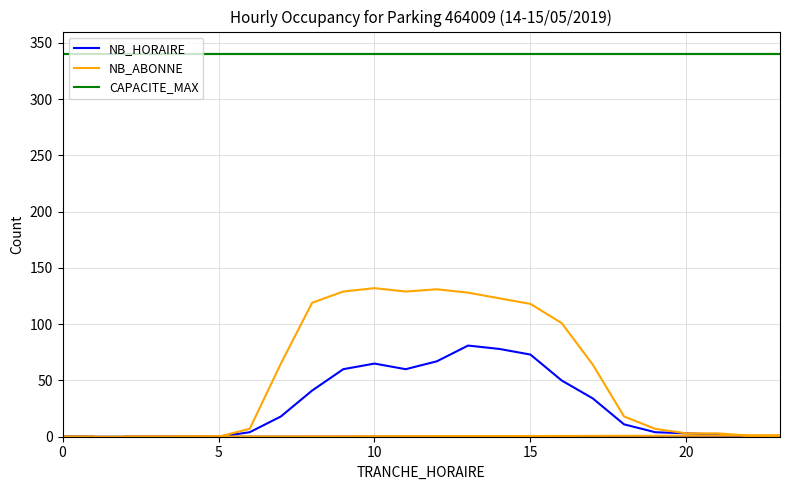

List the series in order of their peak value, lowest first.

NB_HORAIRE, NB_ABONNE, CAPACITE_MAX